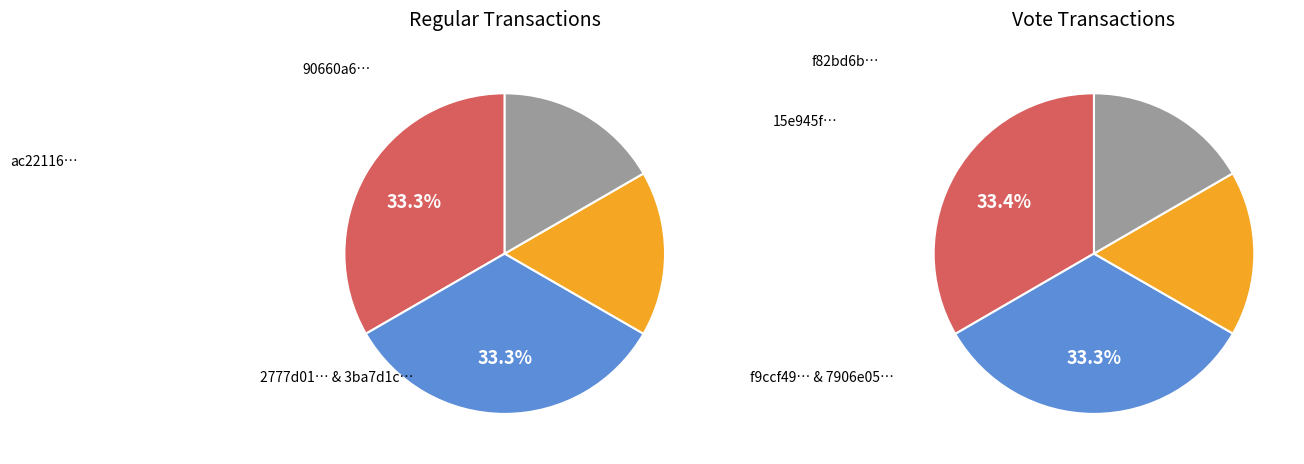

Rank the series by their maximum value, from highest to lowest.

Regular, Vote